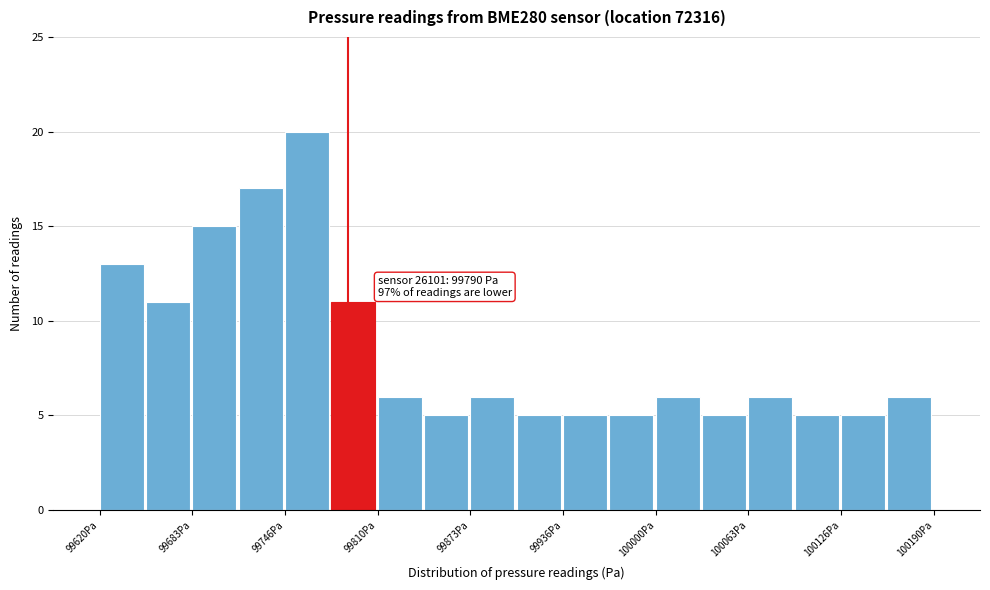

Read against the x-axis, roughly where is the centre of the tallest bar?

99760